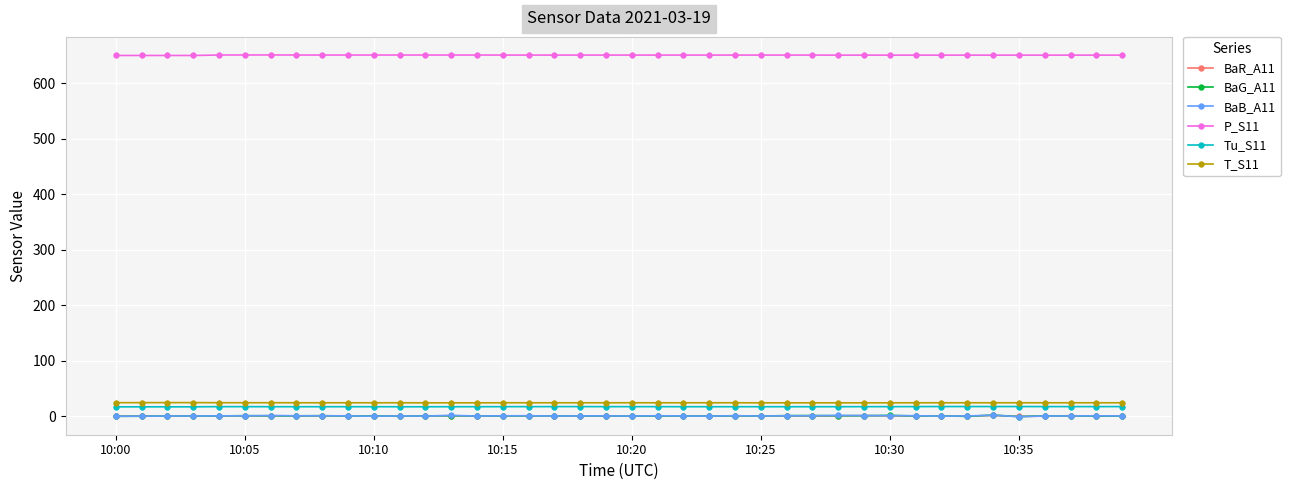

True or false: BaR_A11 and Tu_S11 intersect in this chart.

False